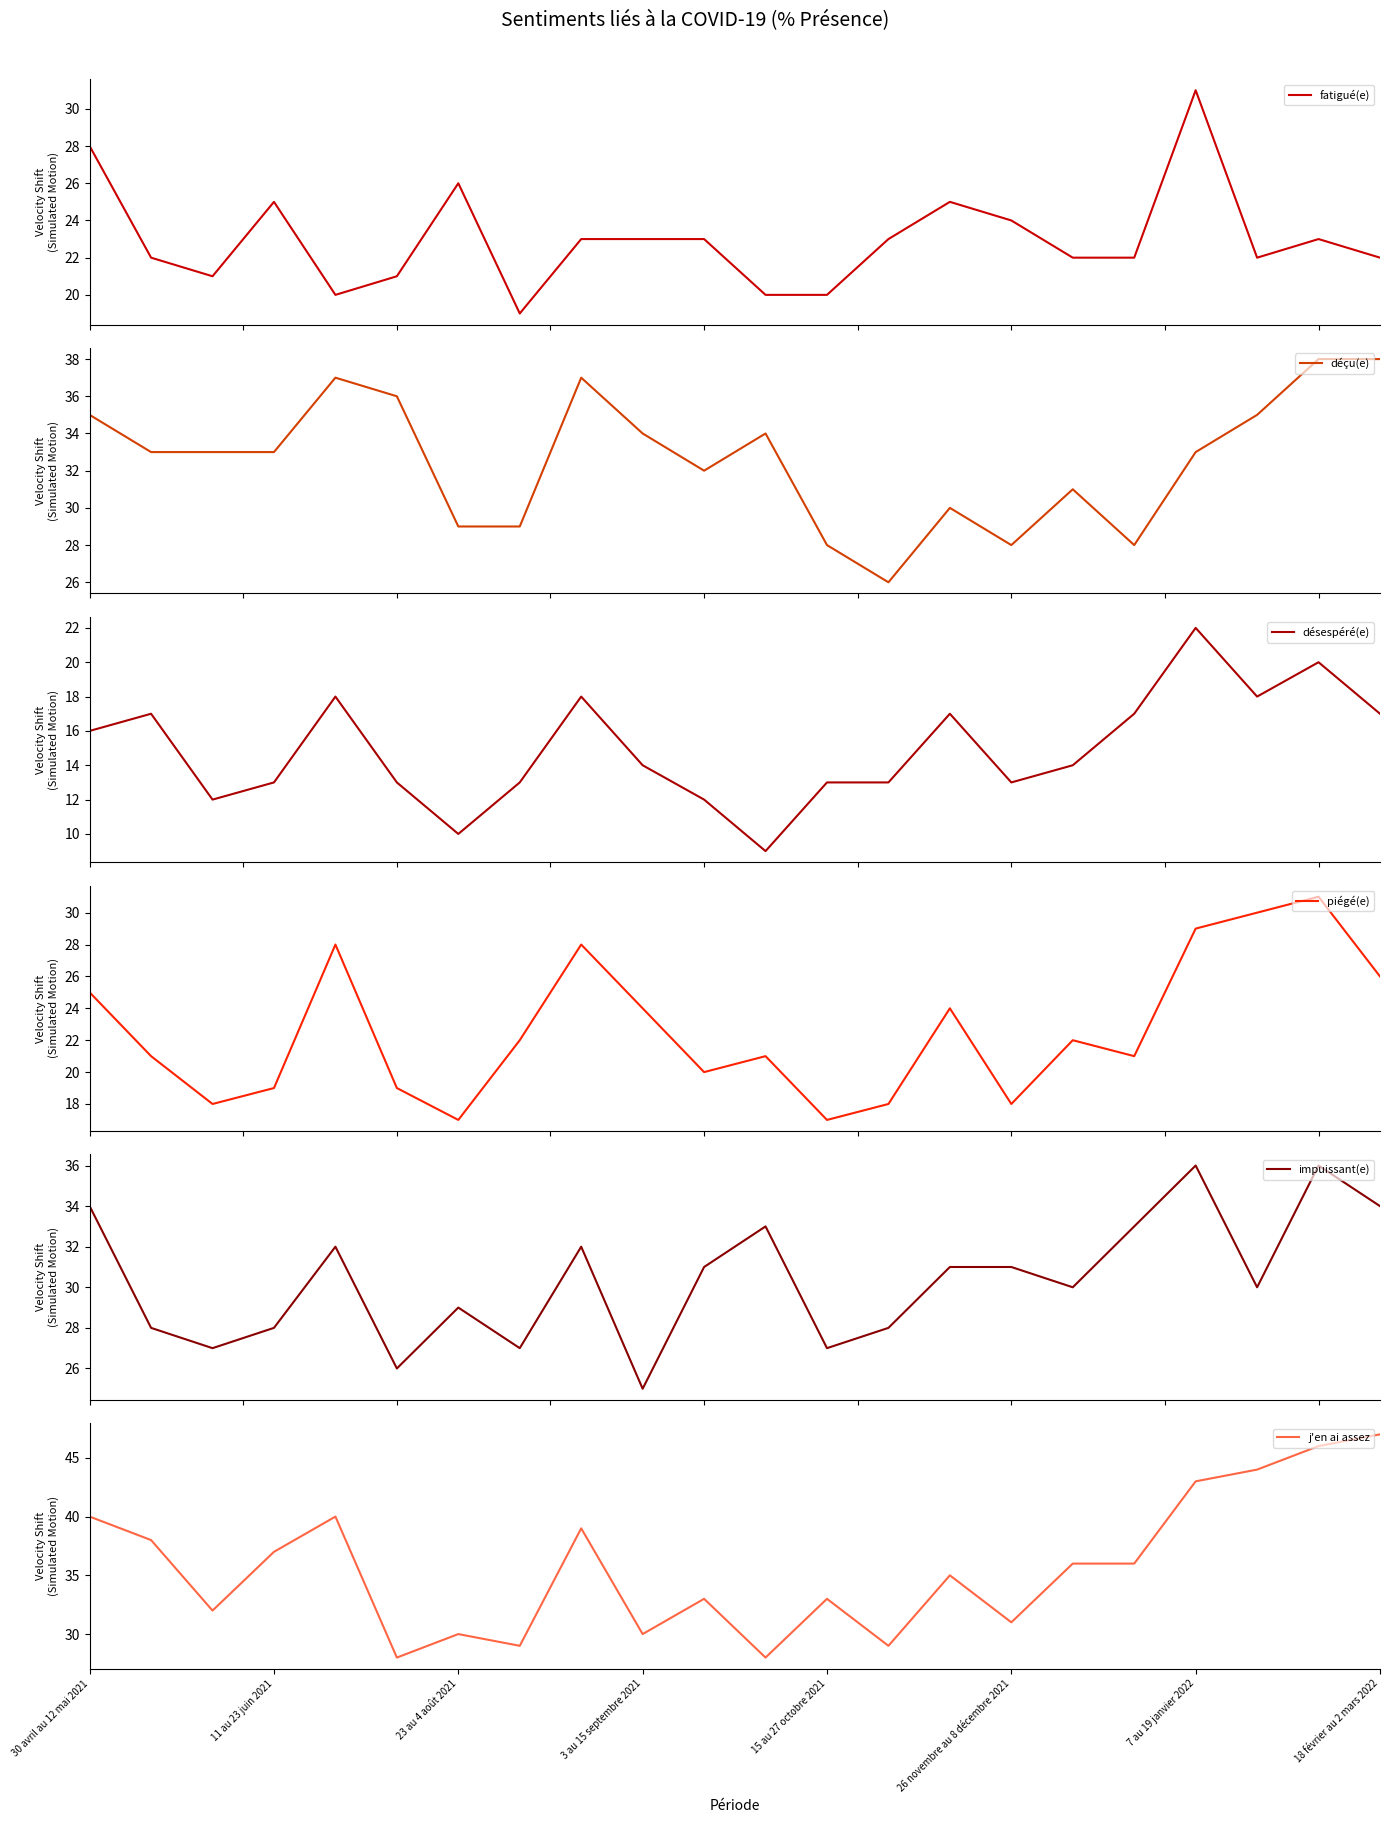

List the series in order of their peak value, highest first.

j'en ai assez, déçu(e), impuissant(e), fatigué(e), piégé(e), désespéré(e)